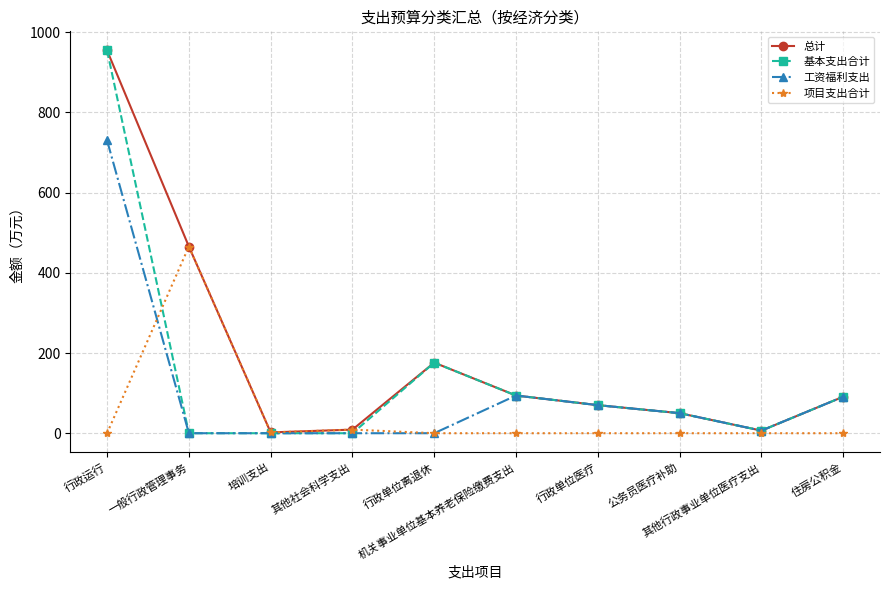

True or false: 总计 has more than 0 points higher than both neighbors.

True